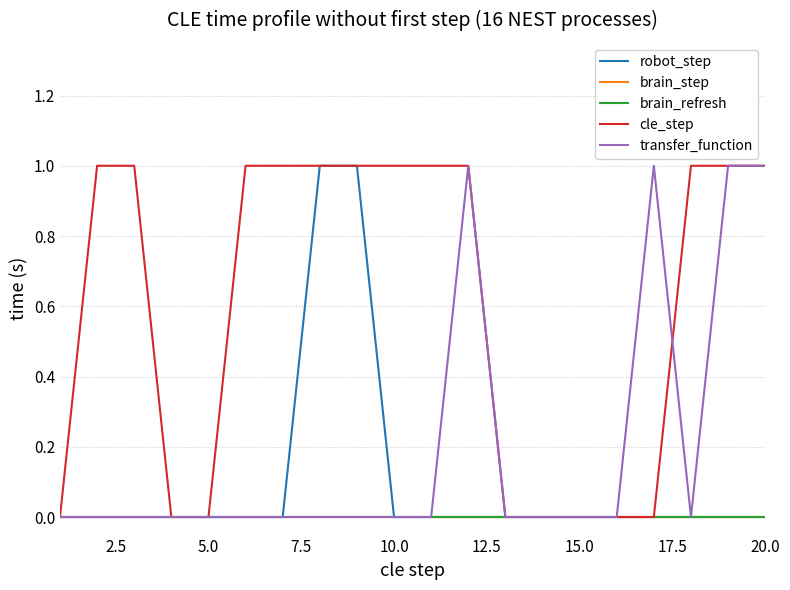

True or false: brain_step and robot_step cross at least once.

False